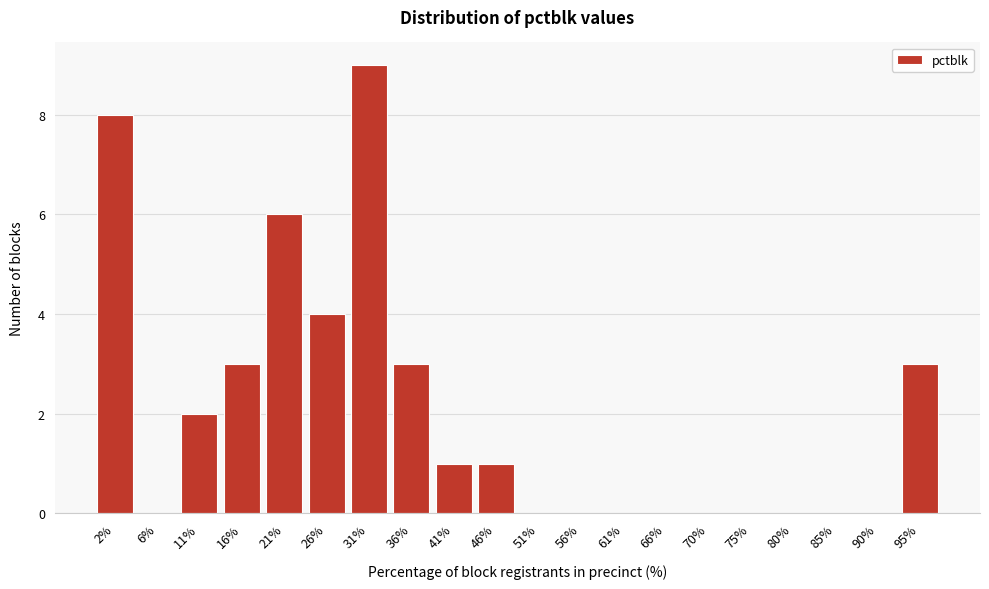

Reading left to right, extract all data points from this chart.

2%=8	6%=0	11%=2	16%=3	21%=6	26%=4	31%=9	36%=3	41%=1	46%=1	51%=0	56%=0	61%=0	66%=0	70%=0	75%=0	80%=0	85%=0	90%=0	95%=3